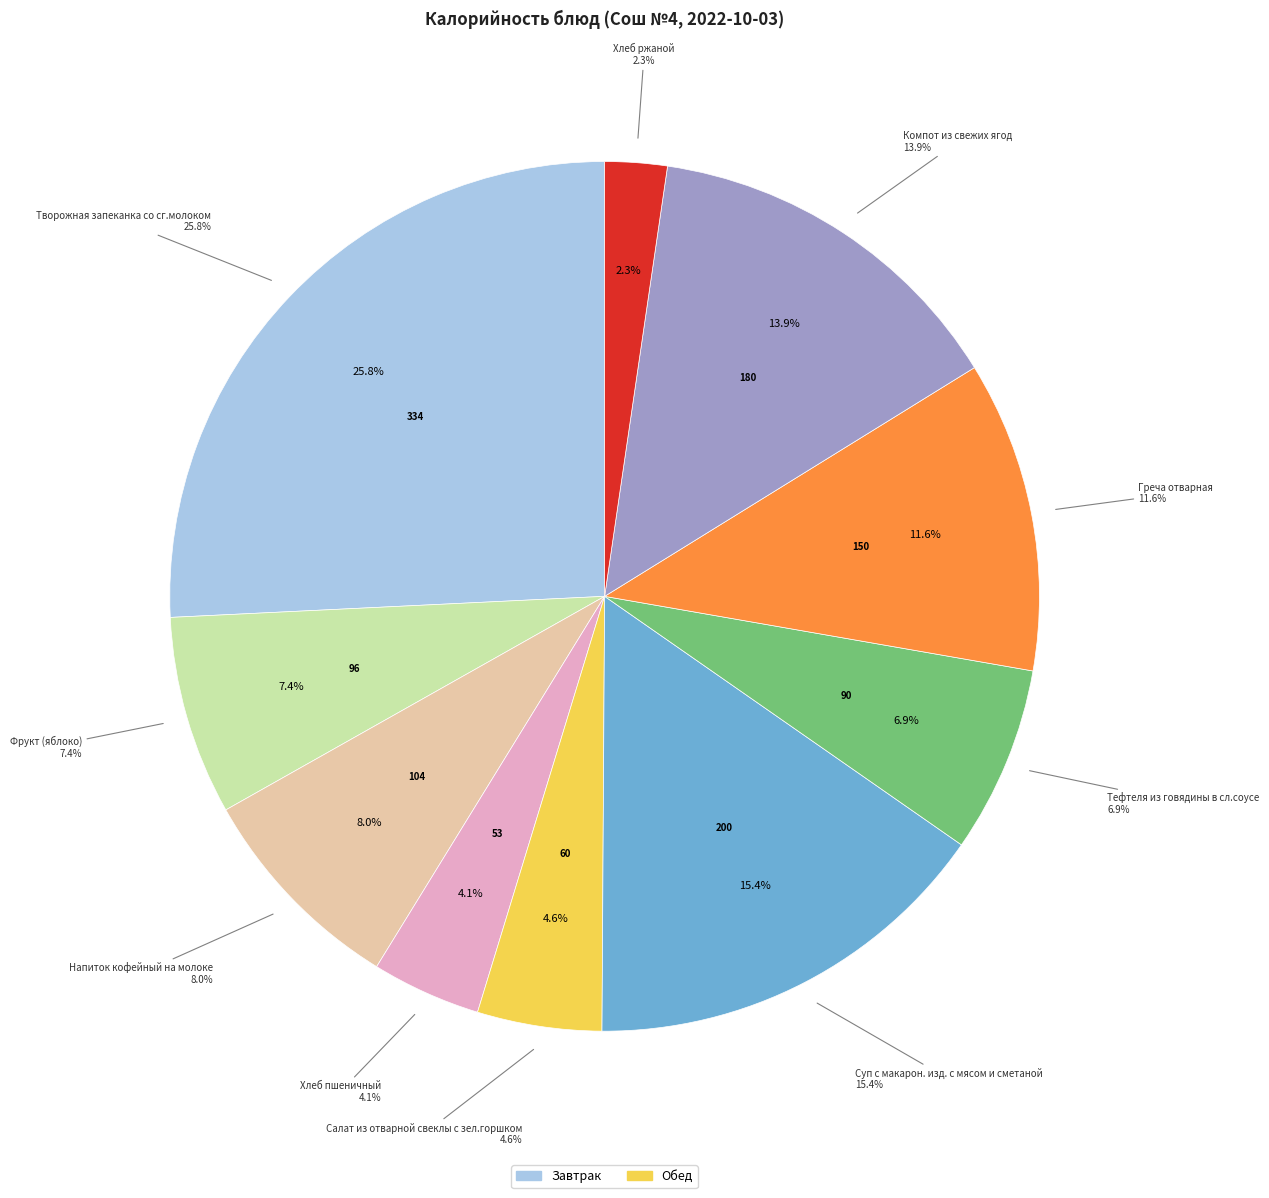

To the nearest percent, what is the difference between the largest and smallest slice percentages?

23%